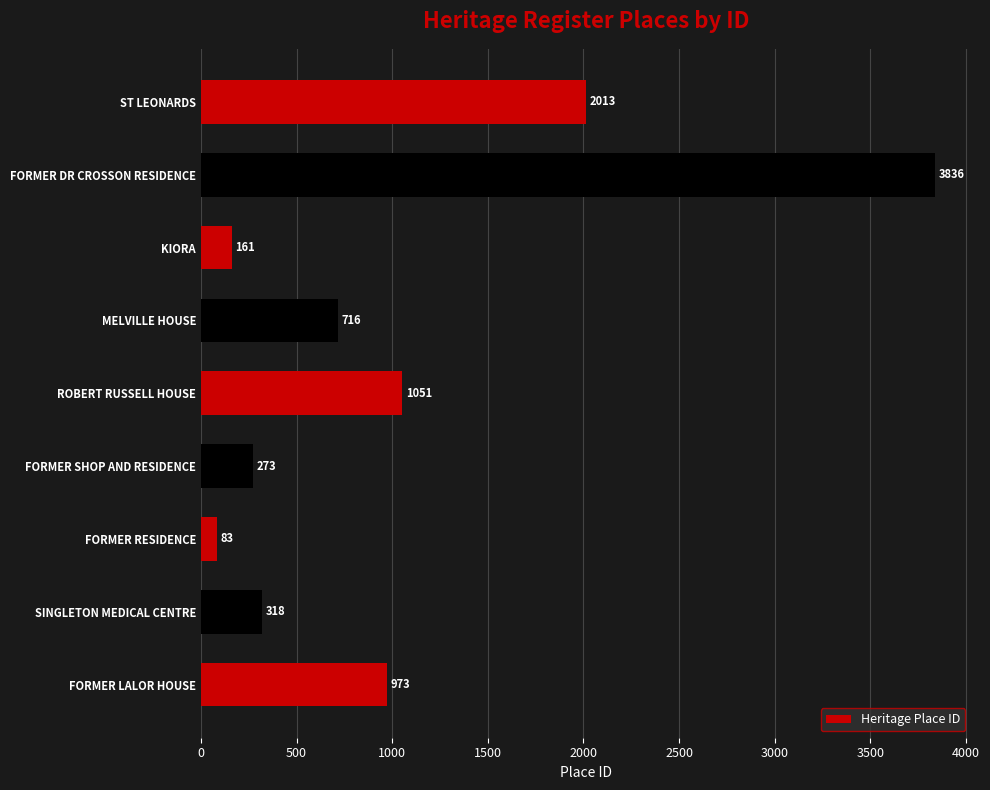

Is it true that the value at MELVILLE HOUSE is 1236?

False